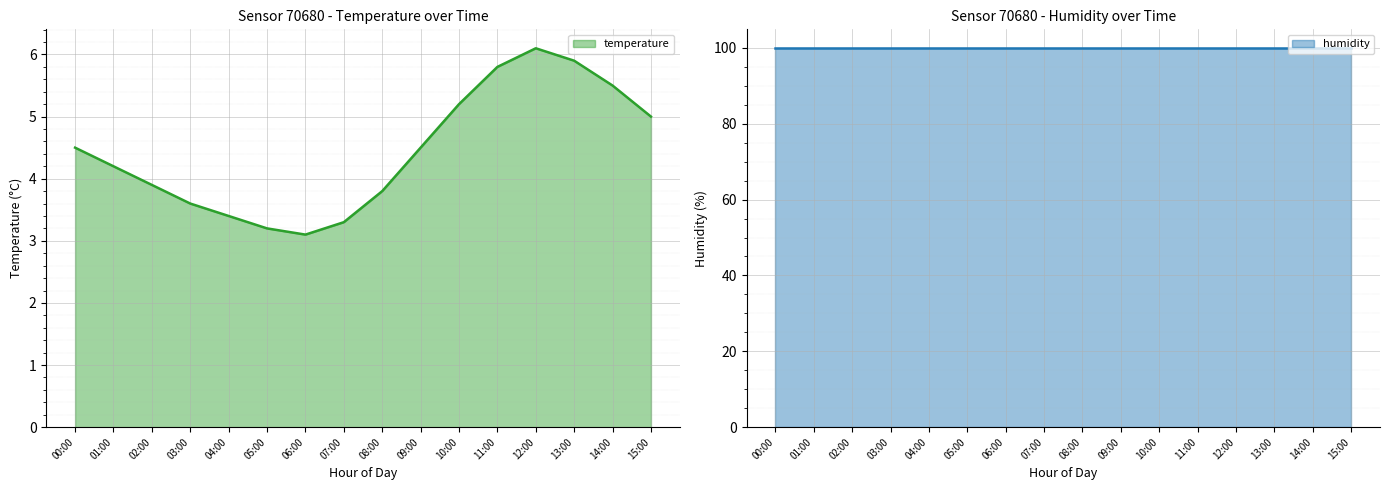

The temperature series shows 4.5 at 00:00. True or false?

True